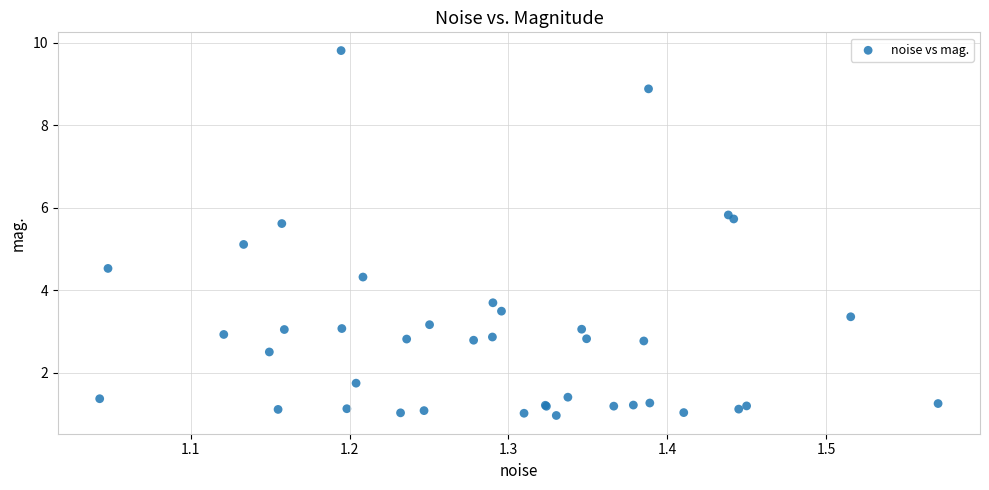

What Y value in the scatter plot is closest to 5?

5.1